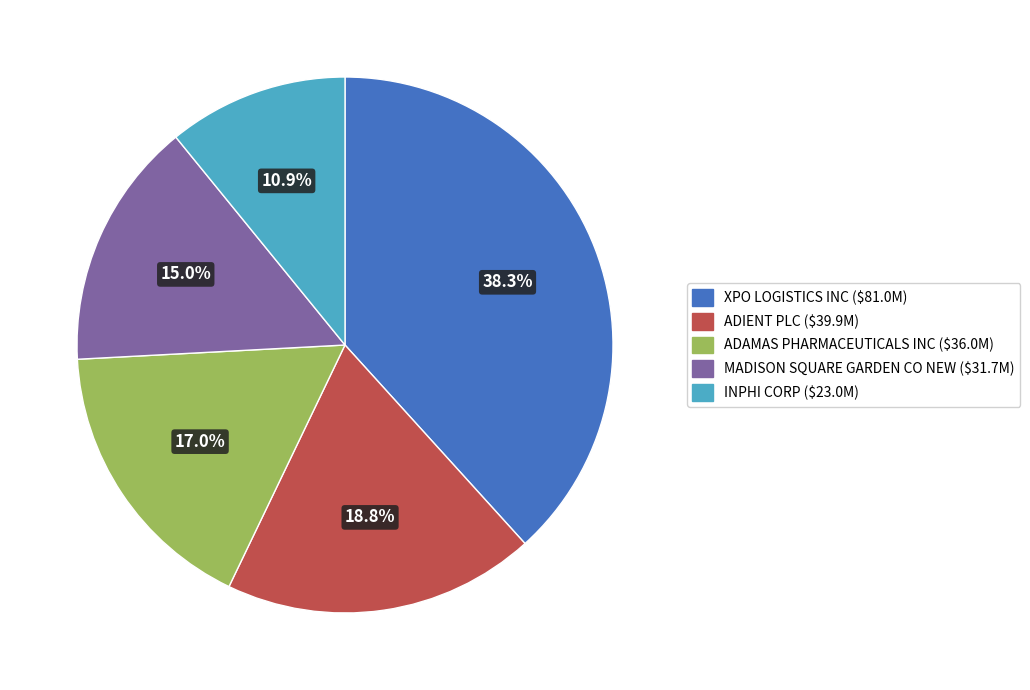

Which slice is the smallest?

INPHI CORP